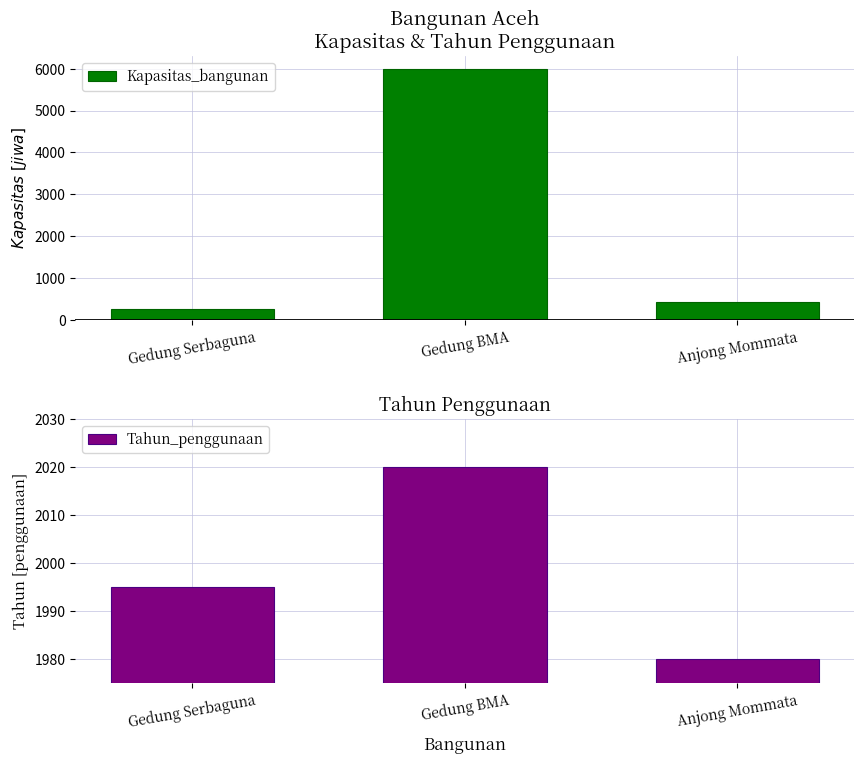

Rank the categories by Kapasitas_bangunan value from lowest to highest.

Gedung Serbaguna, Anjong Mommata, Gedung BMA